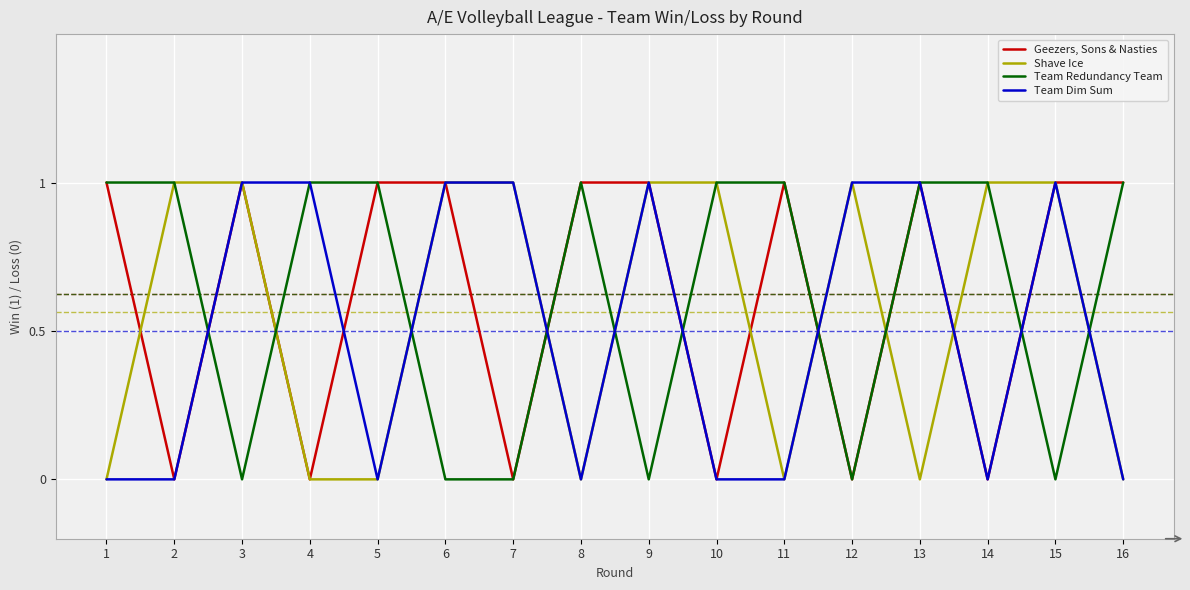

The Team Redundancy Team series shows 0 at 6. True or false?

True